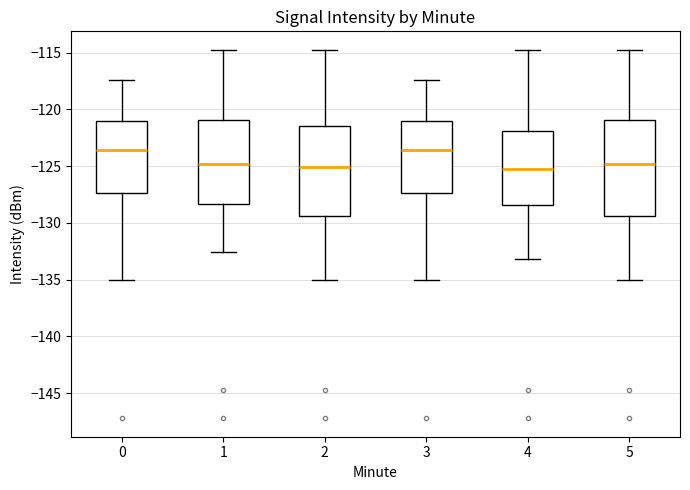

Reading left to right, read every box against the y-axis: the position of its median line, the range the box covers, and the ends of its whiskers. The values are not printed on the chart, so give them approximately, as read against the axis.

0: median -123.5, box -127.5 to -121.0, whiskers -135.0 to -117.5
1: median -125.0, box -128.5 to -121.0, whiskers -132.5 to -114.5
2: median -125.0, box -129.5 to -121.5, whiskers -135.0 to -114.5
3: median -123.5, box -127.5 to -121.0, whiskers -135.0 to -117.5
4: median -125.5, box -128.5 to -122.0, whiskers -133.0 to -114.5
5: median -125.0, box -129.5 to -121.0, whiskers -135.0 to -114.5